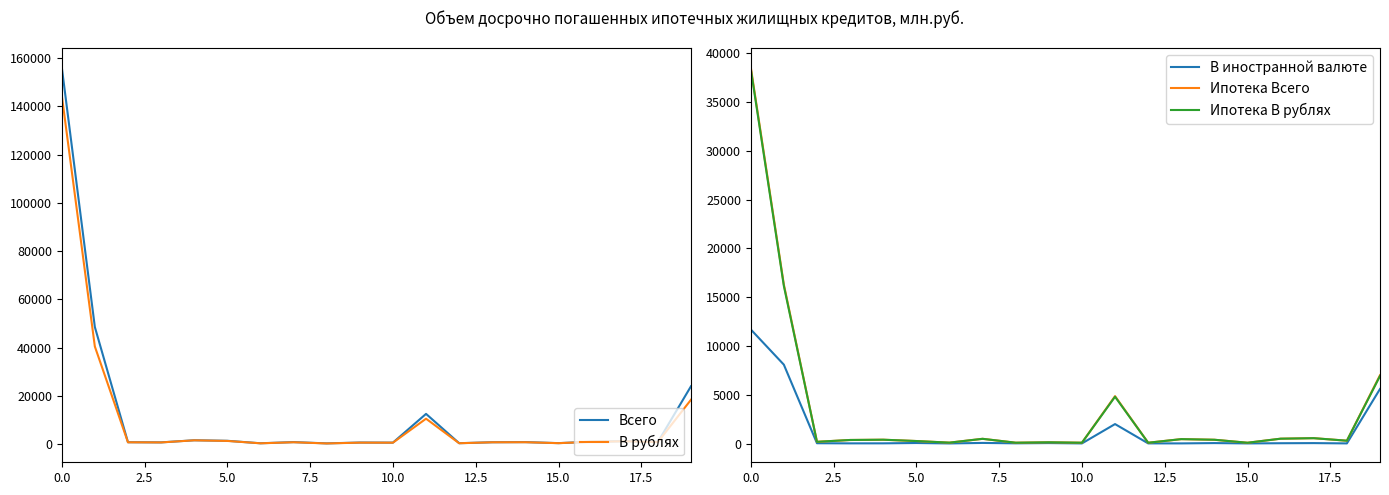

Which category has the lowest value across all series?

15.0